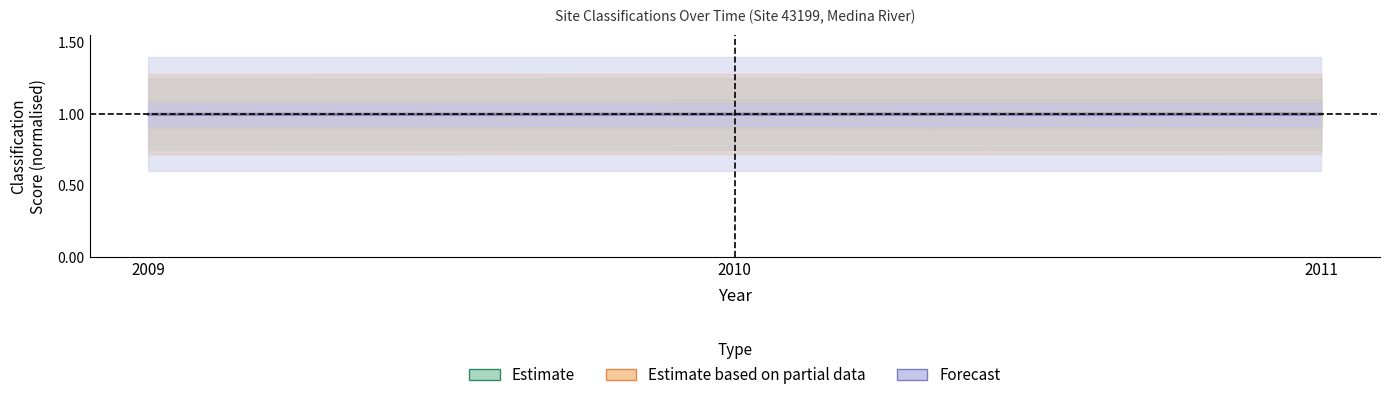

Is it true that Estimate equals 1.0 at 2011?

True